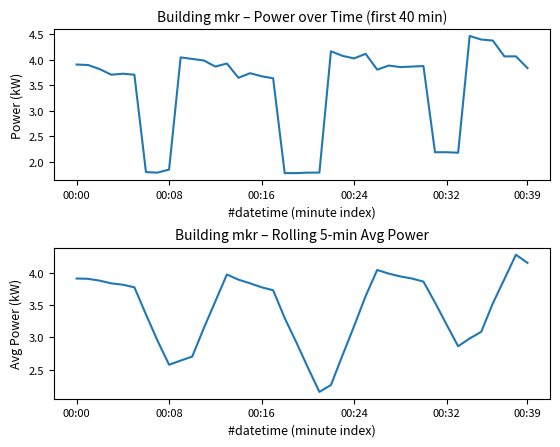

Which series has the largest total across all categories?

power